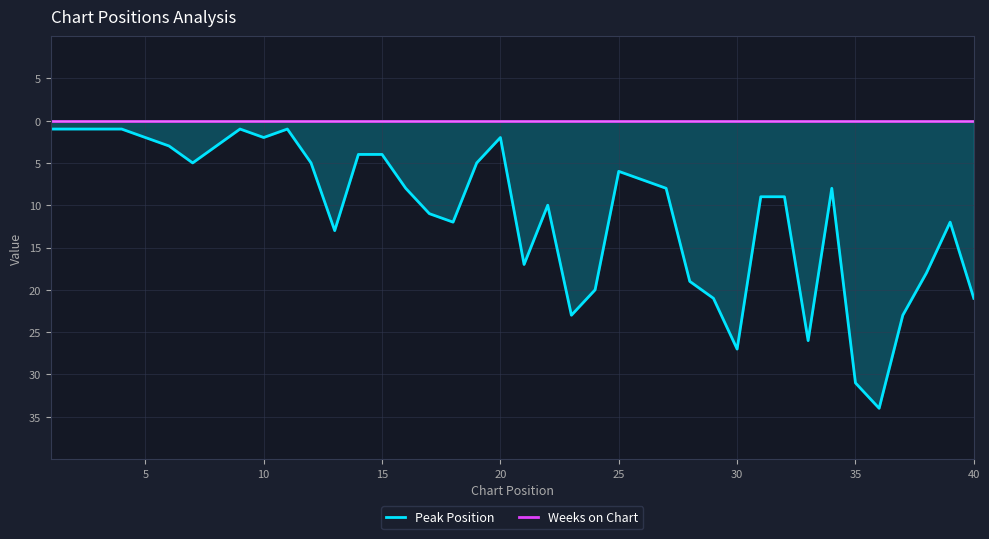

Which series has the largest total across all categories?

Weeks on Chart